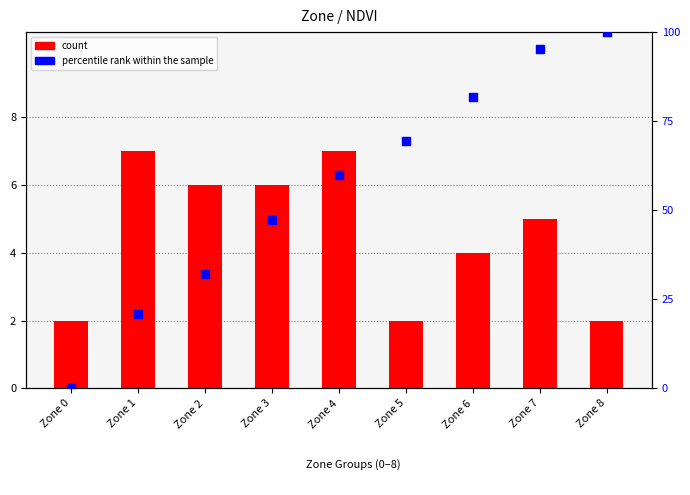

Which series contains the highest Y value?

percentile rank within the sample